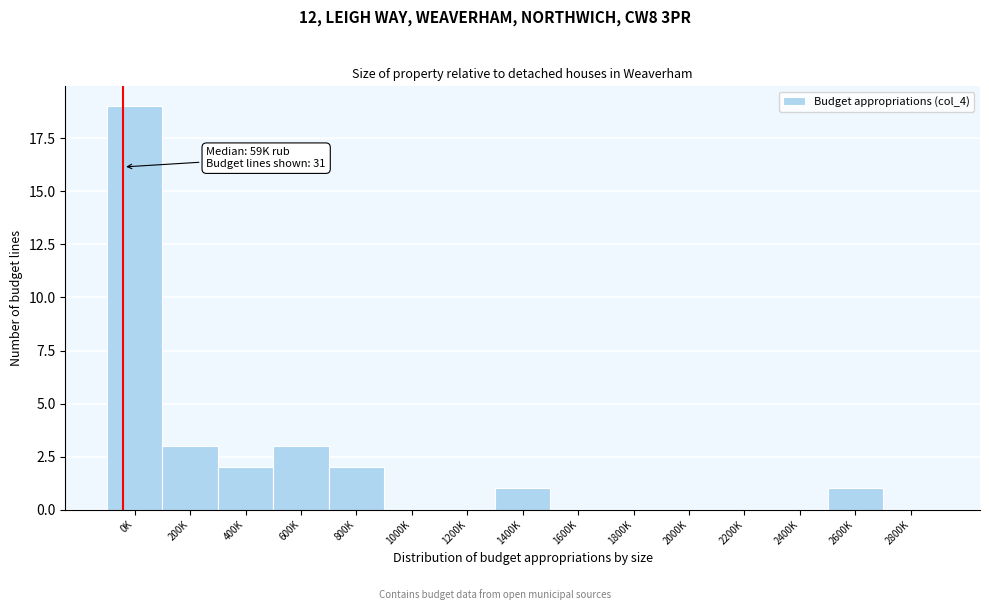

Reading left to right, what are all the values shown in this chart?

0K=19	200K=3	400K=2	600K=3	800K=2	1000K=0	1200K=0	1400K=1	1600K=0	1800K=0	2000K=0	2200K=0	2400K=0	2600K=1	2800K=0